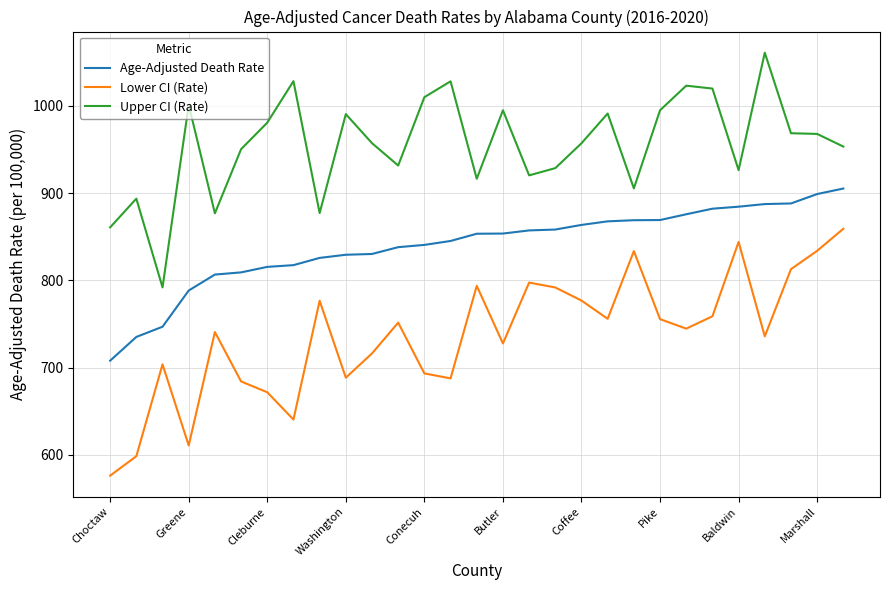

True or false: Lower CI (Rate) and Upper CI (Rate) intersect in this chart.

False